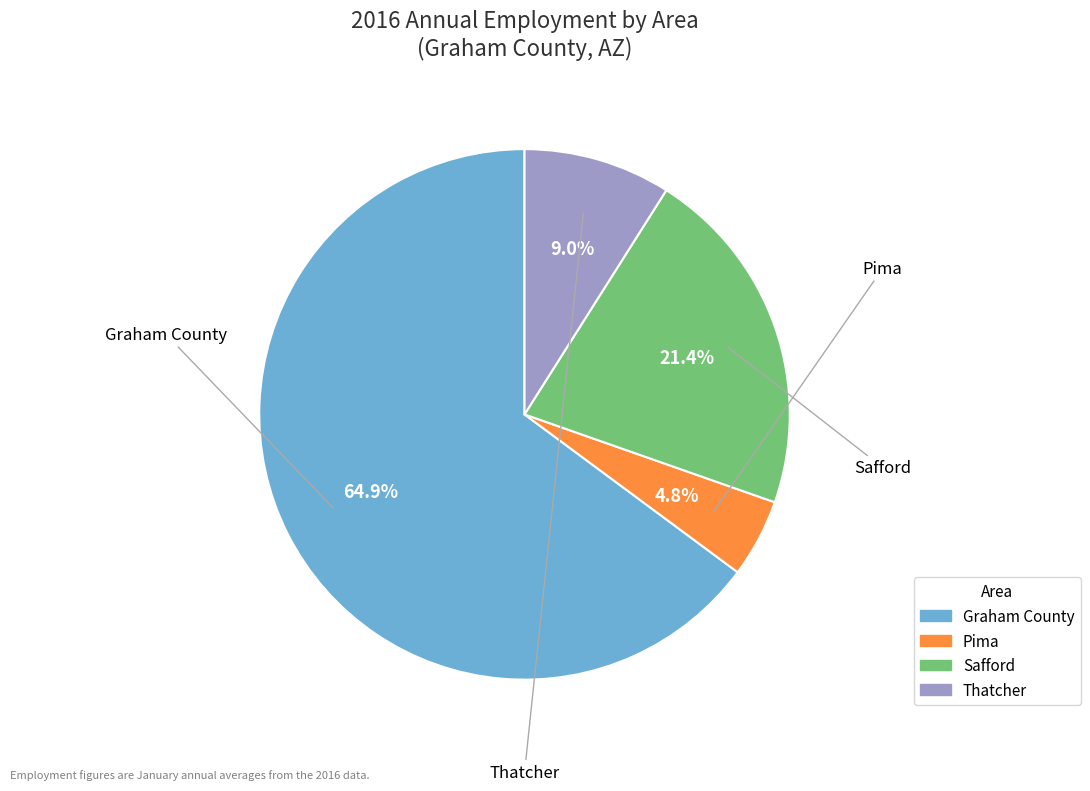

How many slices are in this pie chart?

4